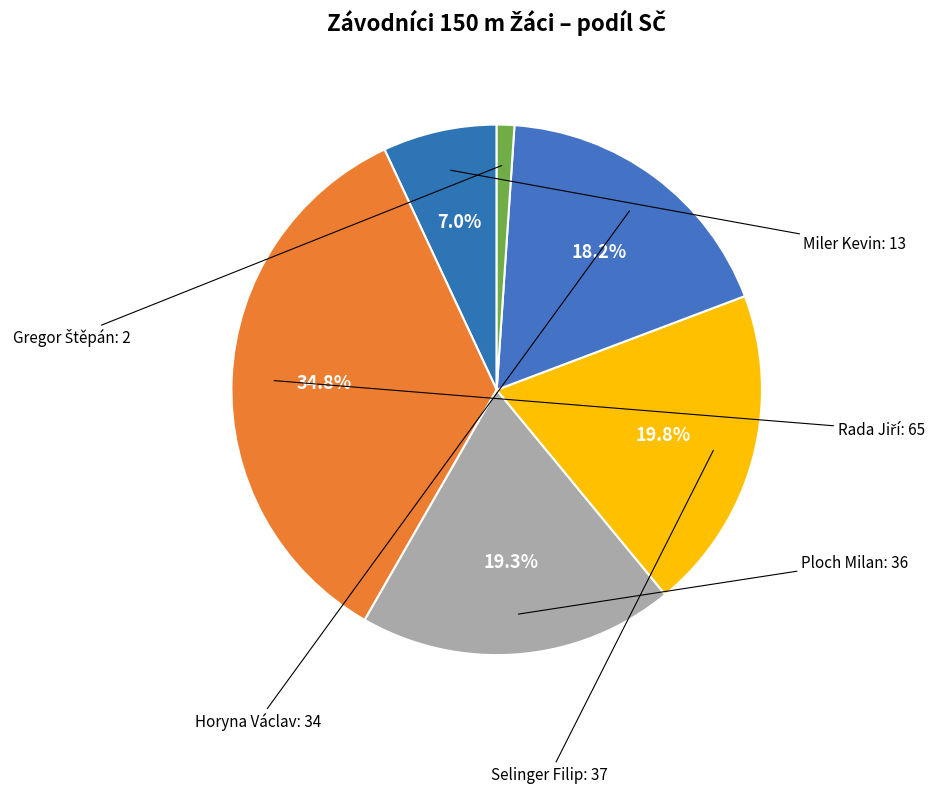

Between Ploch Milan and Horyna Václav, which is larger?

Ploch Milan